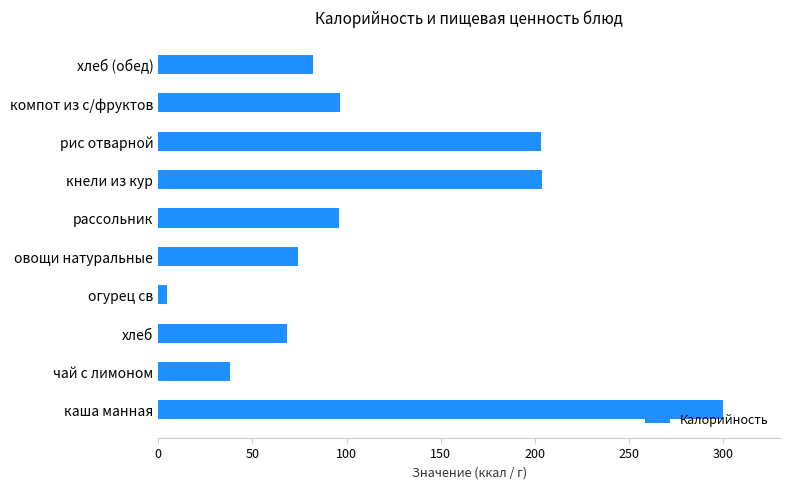

At which category does the chart reach its peak across all series?

каша манная